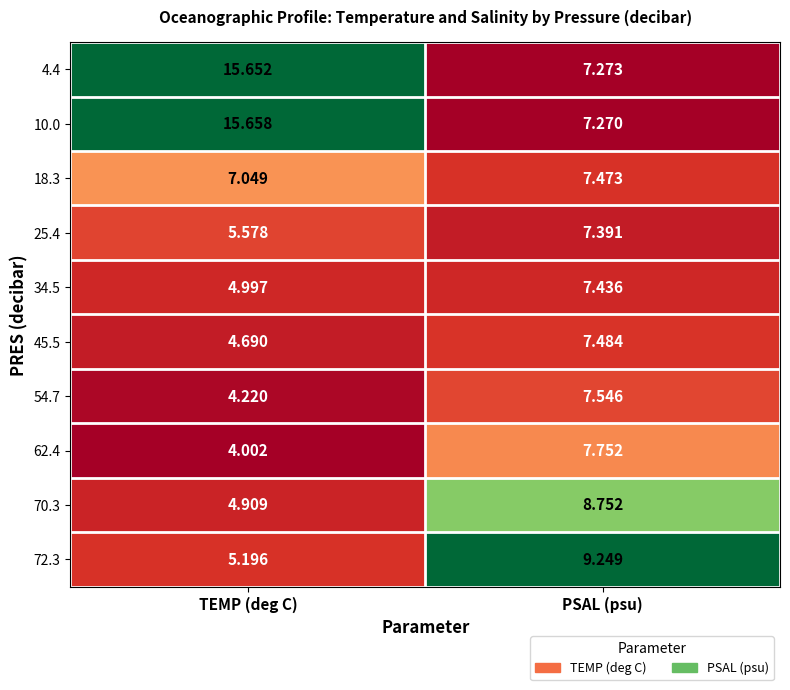

How many data points does each series have?

2